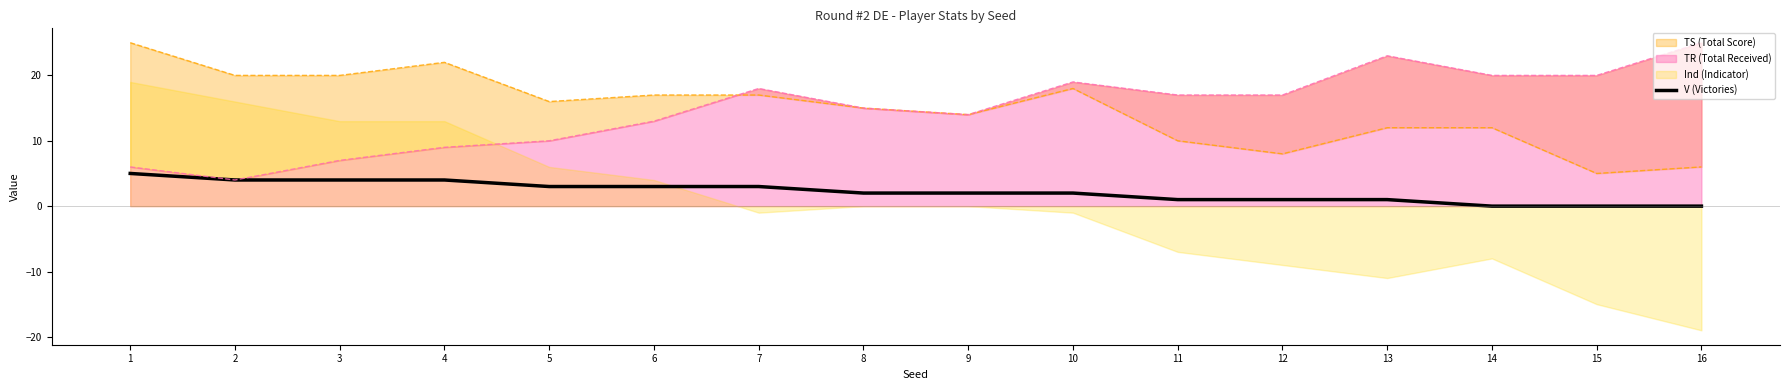

Reading left to right, extract all data points from this chart.

1=5	2=4	3=4	4=4	5=3	6=3	7=3	8=2	9=2	10=2	11=1	12=1	13=1	14=0	15=0	16=0